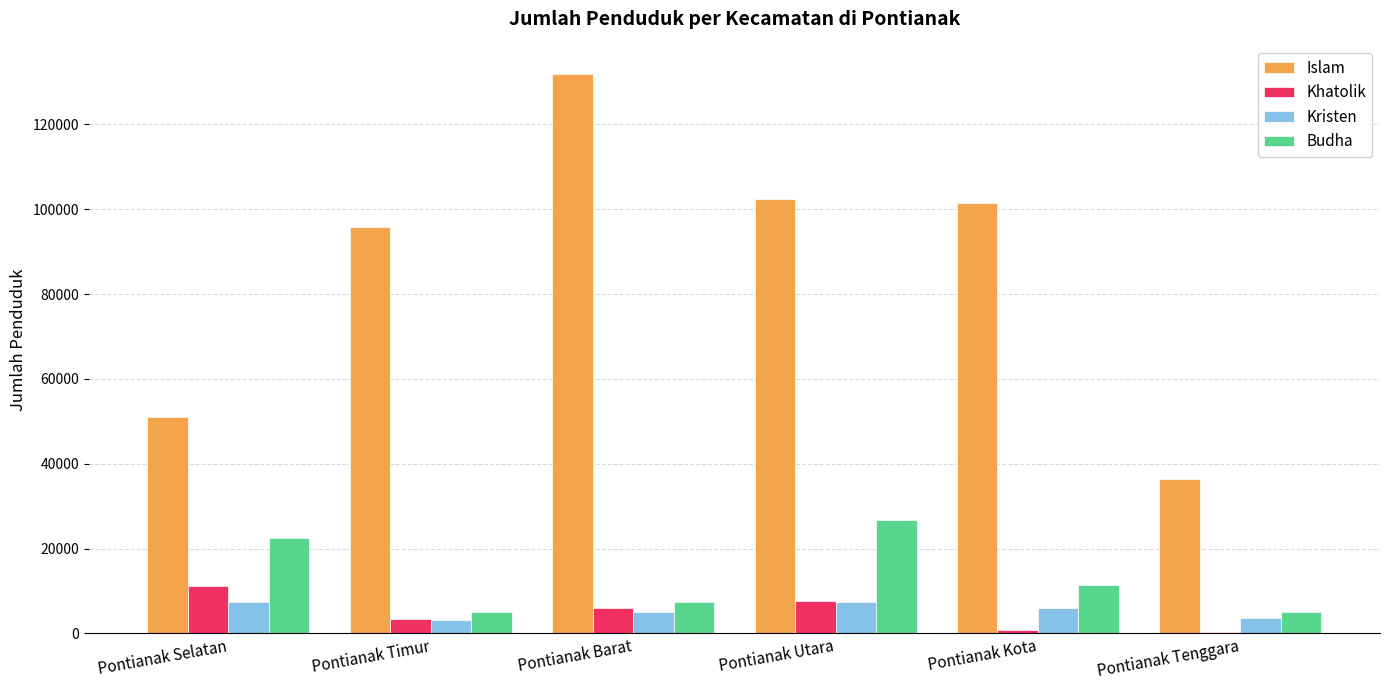

Read the Budha value at Pontianak Barat, to the nearest 10.

7500